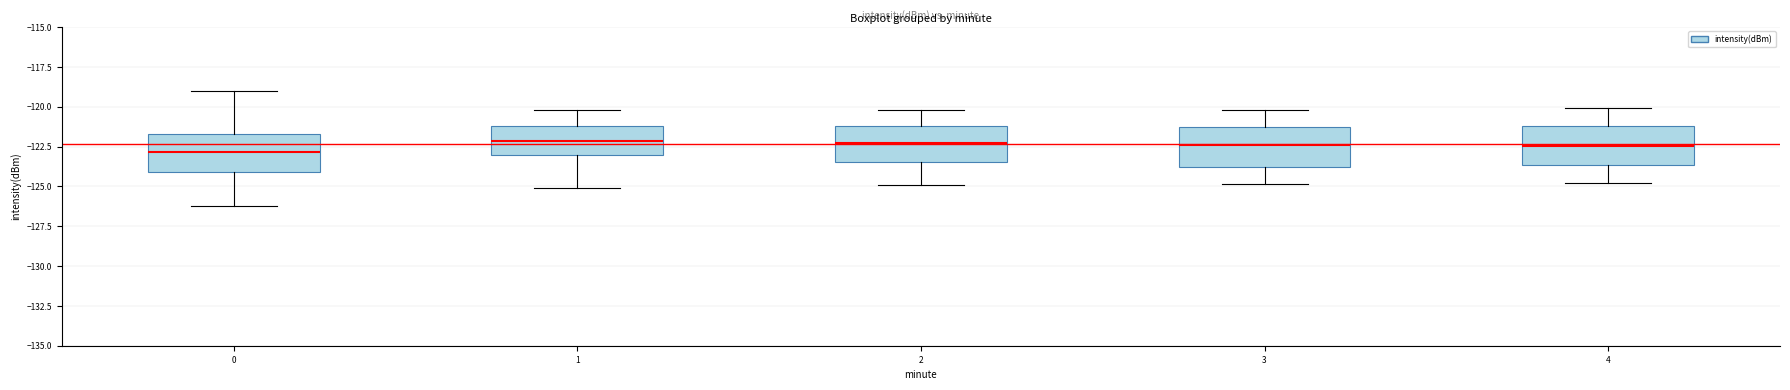

Reading left to right, transcribe this box plot: for each box, give where its median line is, the range the box spans, and where its two whiskers end, as read against the y-axis. The values are not printed on the chart, so give them approximately, as read against the axis.

0: median -123.0, box -124.0 to -121.5, whiskers -126.0 to -119.0
1: median -122.0, box -123.0 to -121.0, whiskers -125.0 to -120.0
2: median -122.5, box -123.5 to -121.0, whiskers -125.0 to -120.0
3: median -122.5, box -124.0 to -121.5, whiskers -125.0 to -120.0
4: median -122.5, box -123.5 to -121.0, whiskers -125.0 to -120.0